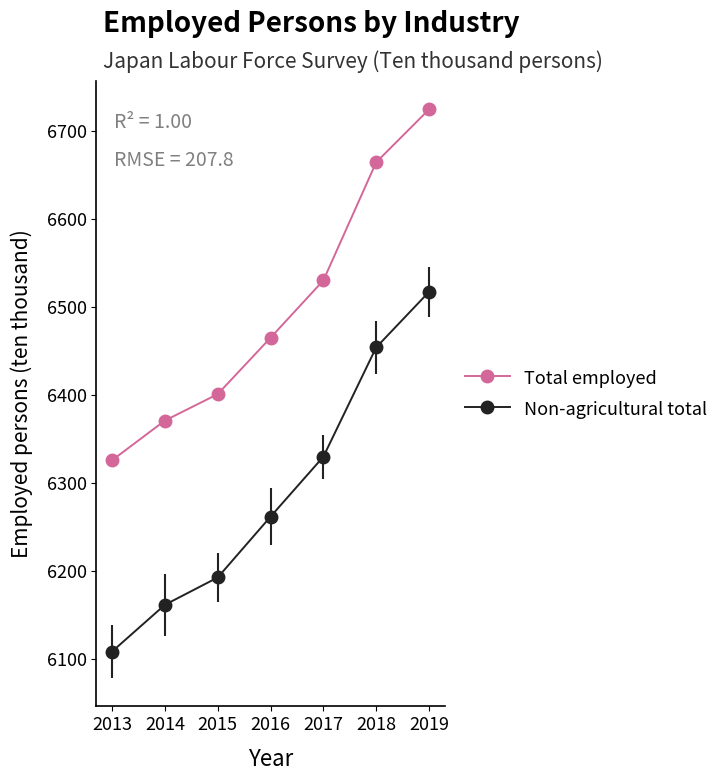

Is it true that Total employed equals 6724 at 2019?

True